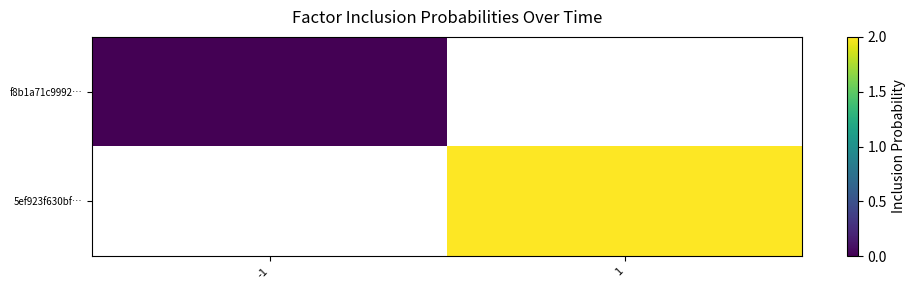

Which category has the lowest value across all series?

-1